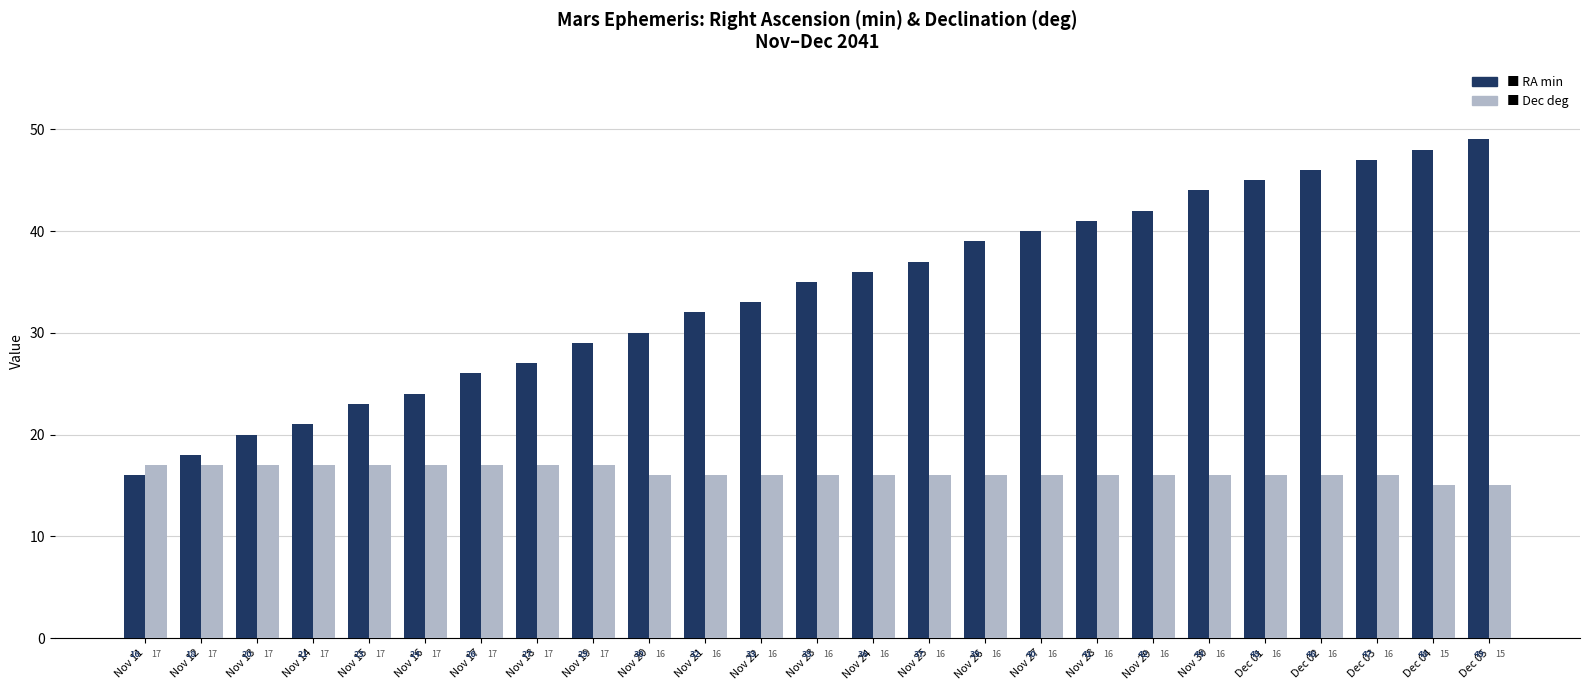

At which category is the sum across all series the highest?

Dec 05